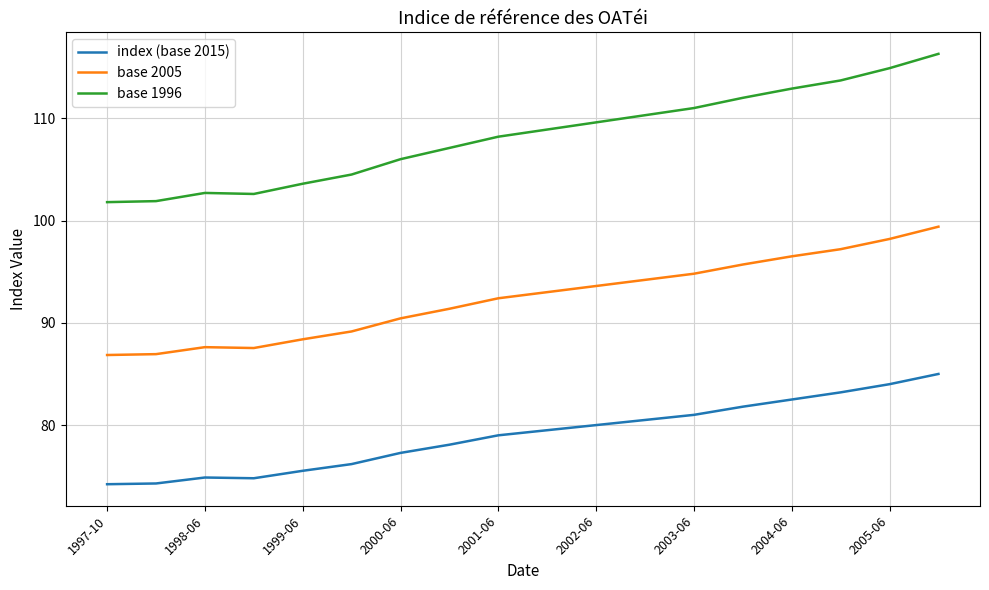

What is the maximum value shown in the chart?

116.3